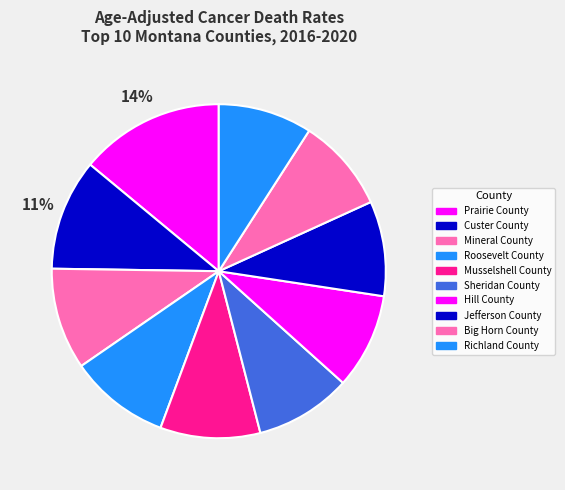

Does any single category account for the majority?

No